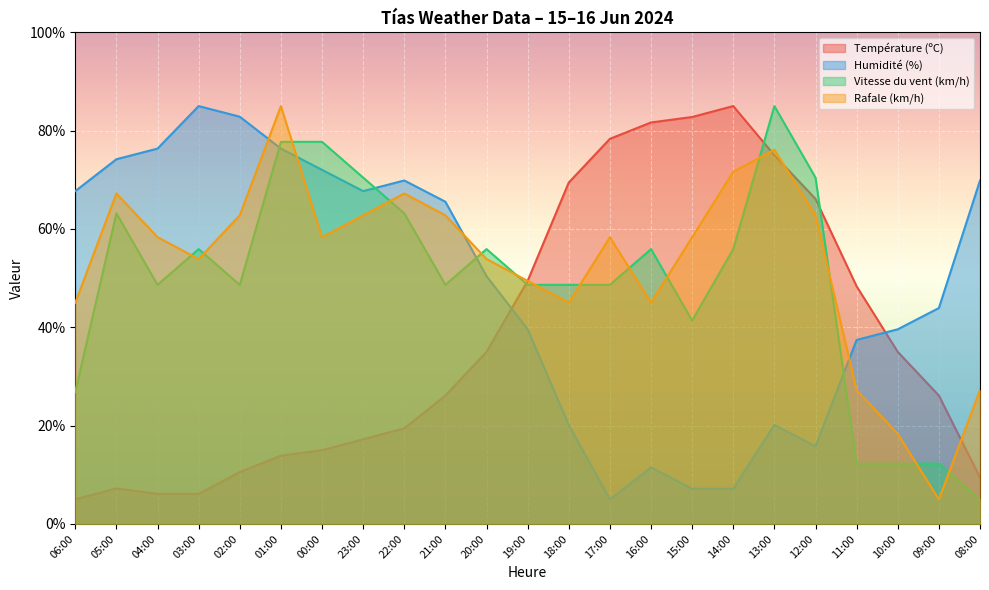

How many data points in Rafale (km/h) are above 58?

13